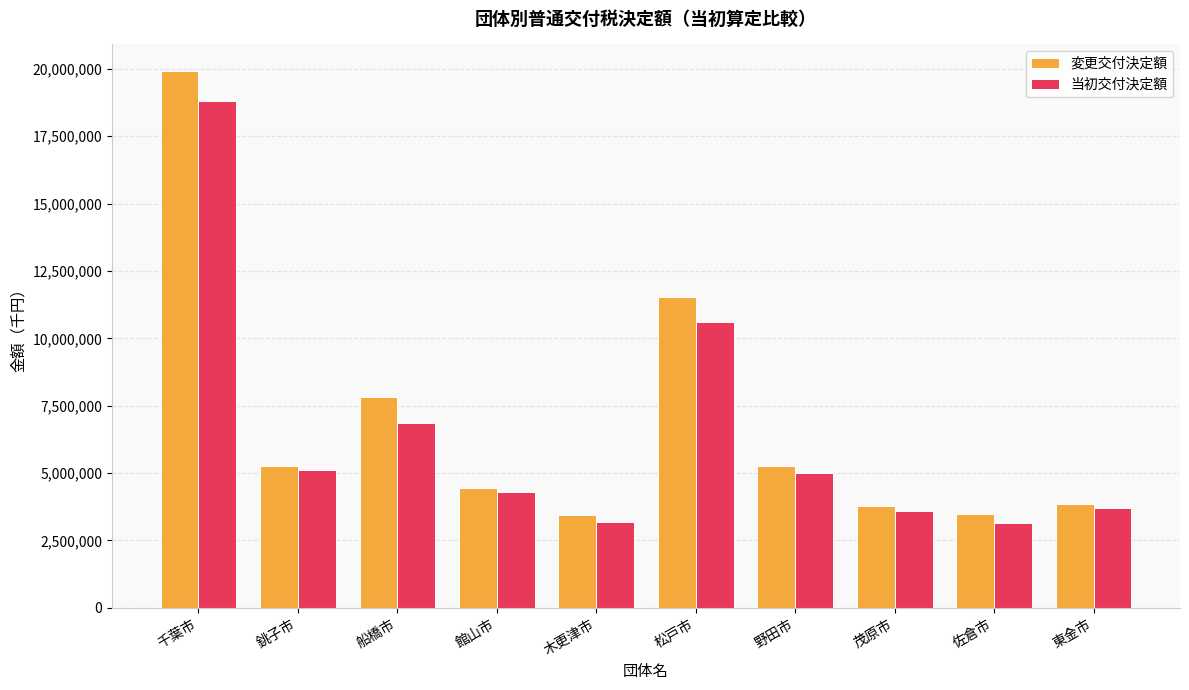

What is the approximate value of 当初交付決定額 at 佐倉市?

3150757